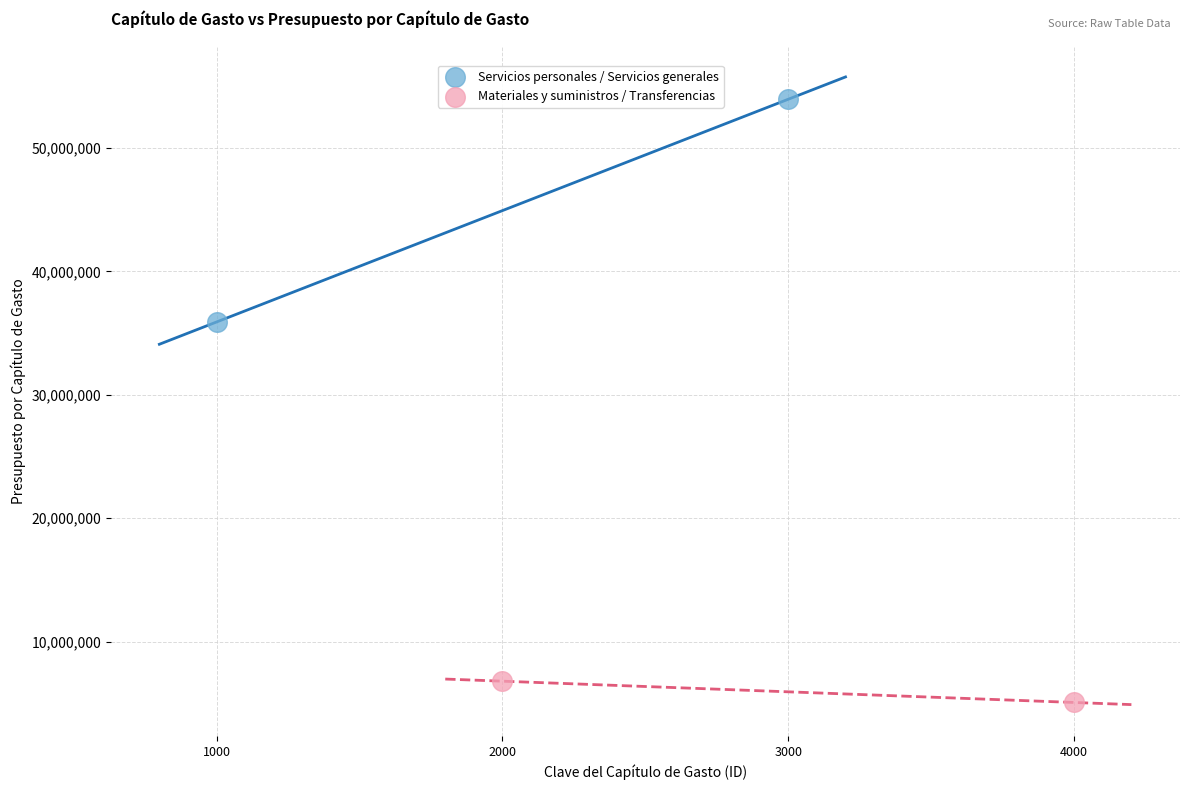

Which series has the largest Y range (max minus min)?

Servicios personales / Servicios generales